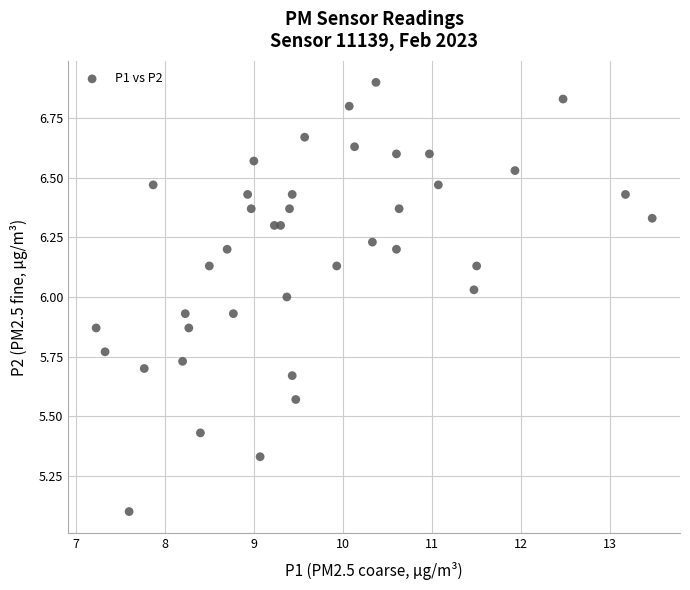

What is the range of Y values (max minus min)?

1.8